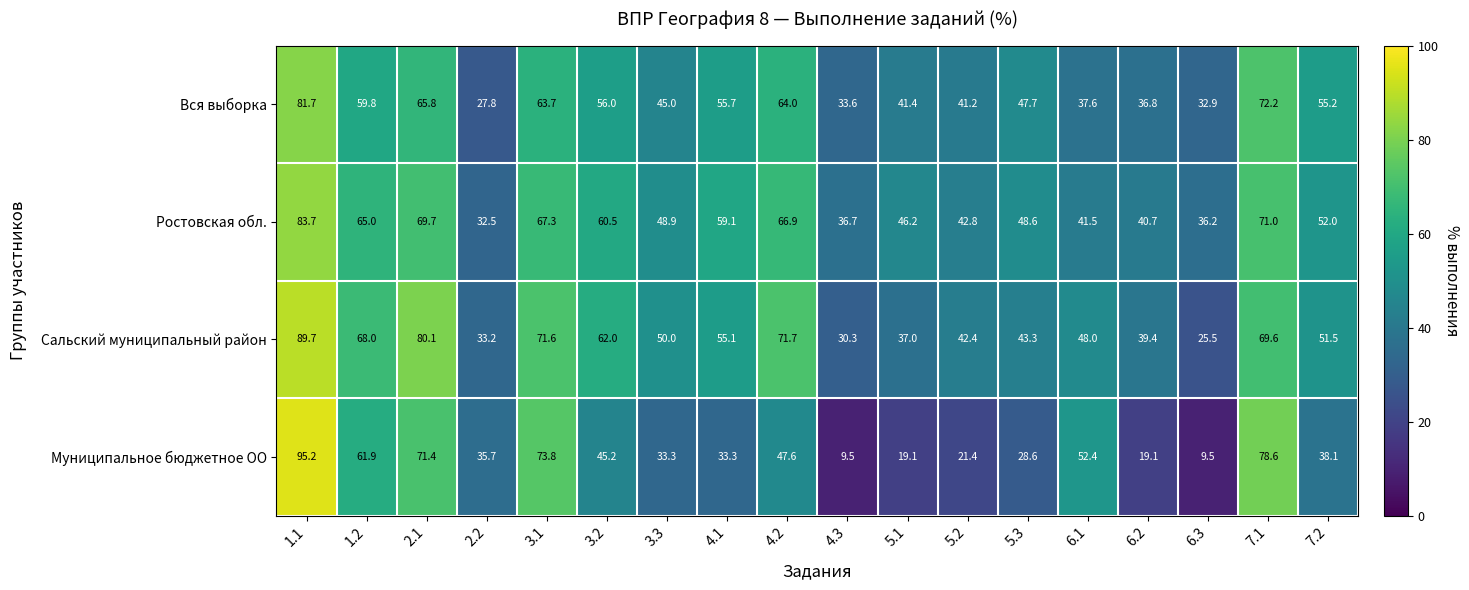

Which category has the lowest value in the Вся выборка series?

2.2